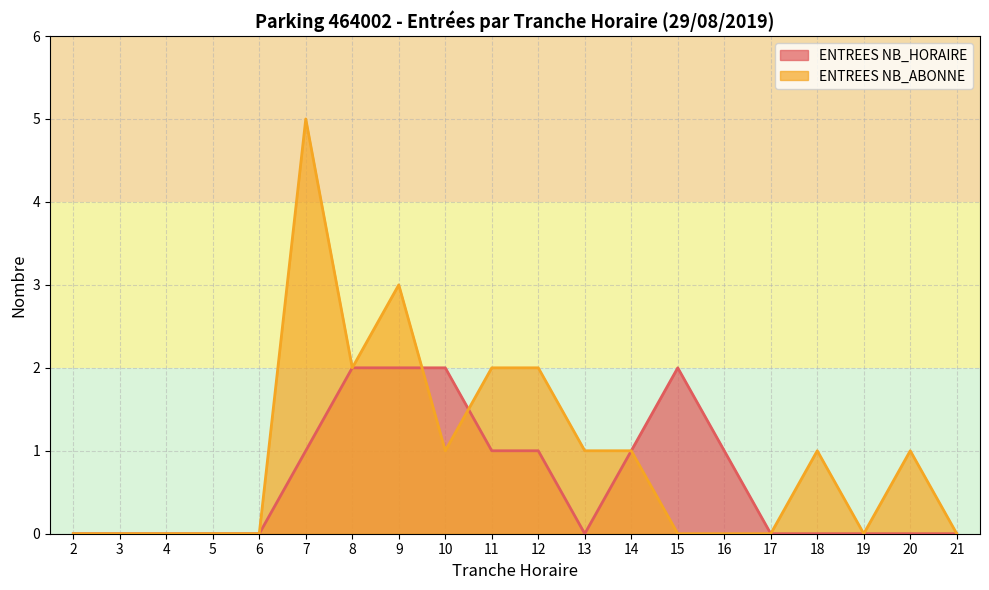

What are all the series names shown in the legend?

ENTREES NB_HORAIRE, ENTREES NB_ABONNE